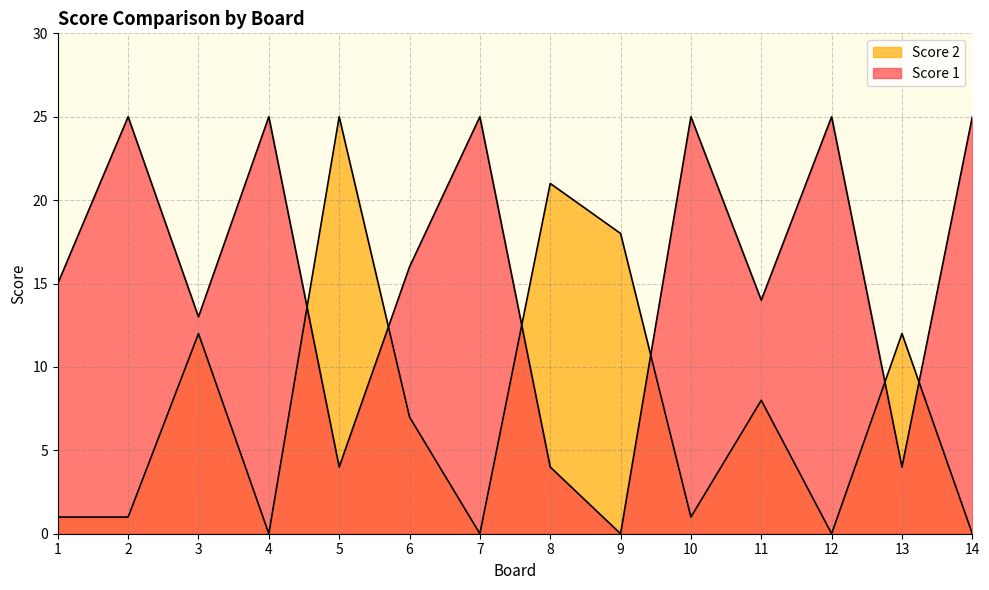

Where does the Score 2 series first go above 7?

3